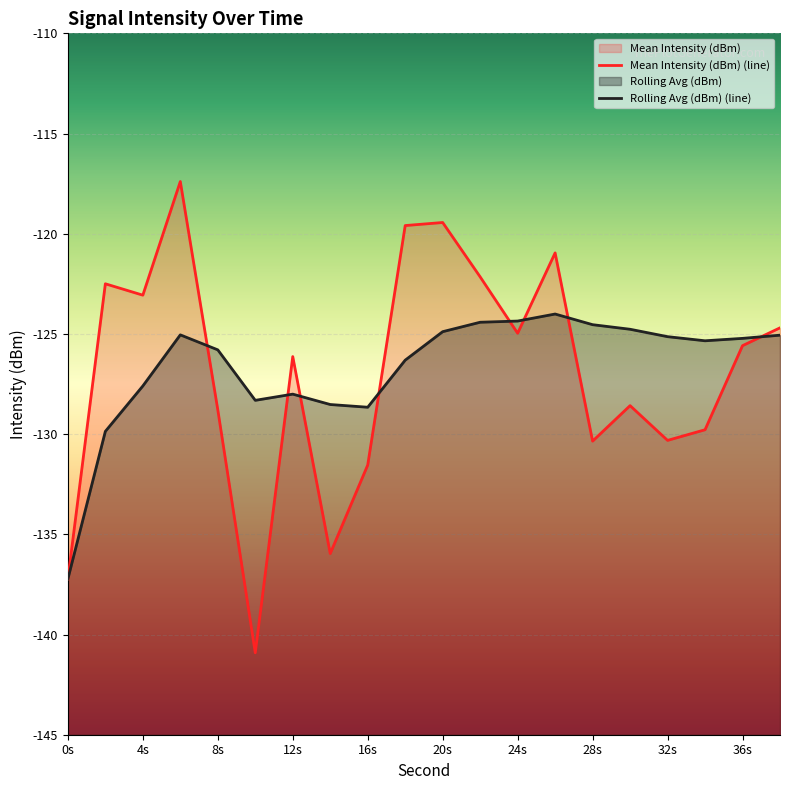

Which category has the lowest value in the Mean Intensity (dBm) series?

10